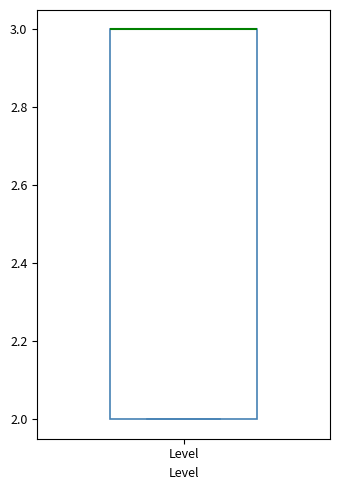

Where is the upper edge of the box for Level on the y-axis? The values are not printed on the chart, so give them approximately, as read against the axis.

3